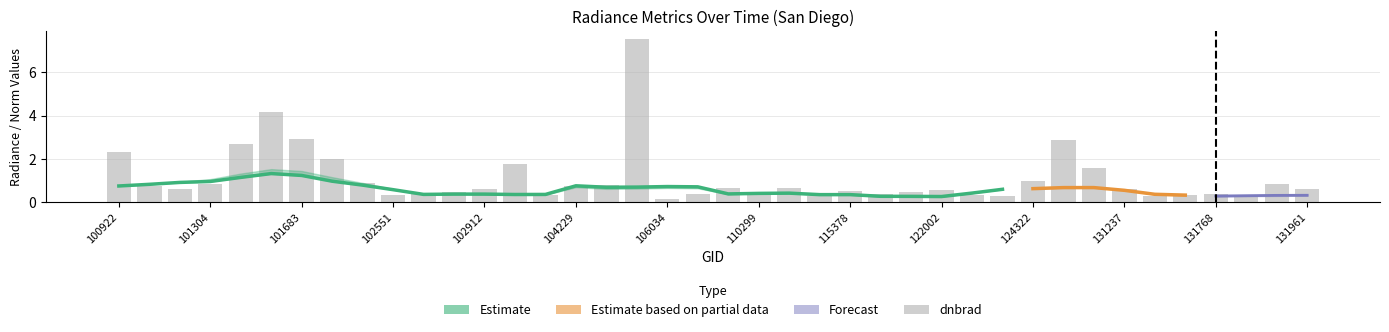

What is the maximum value shown in the chart?

7.5